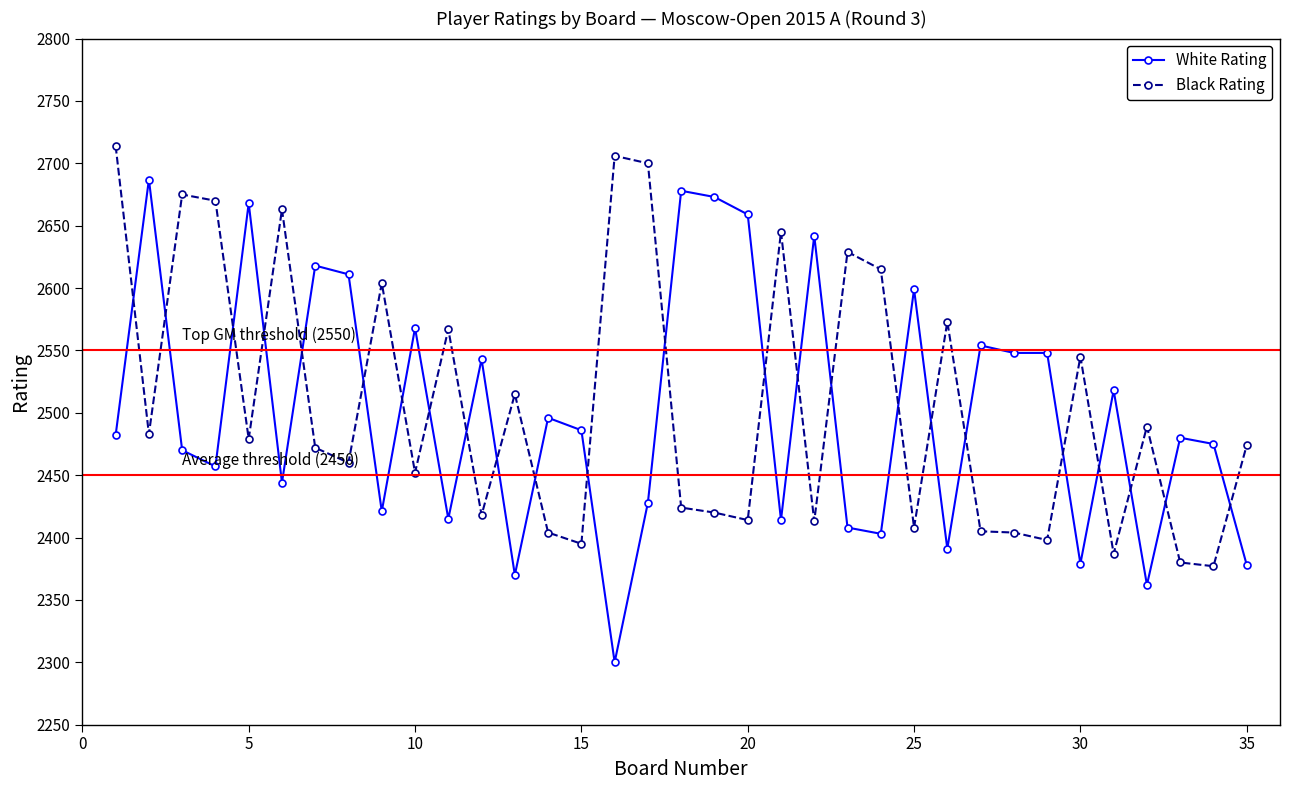

True or false: Black Rating has more than 1 points higher than both neighbors.

True